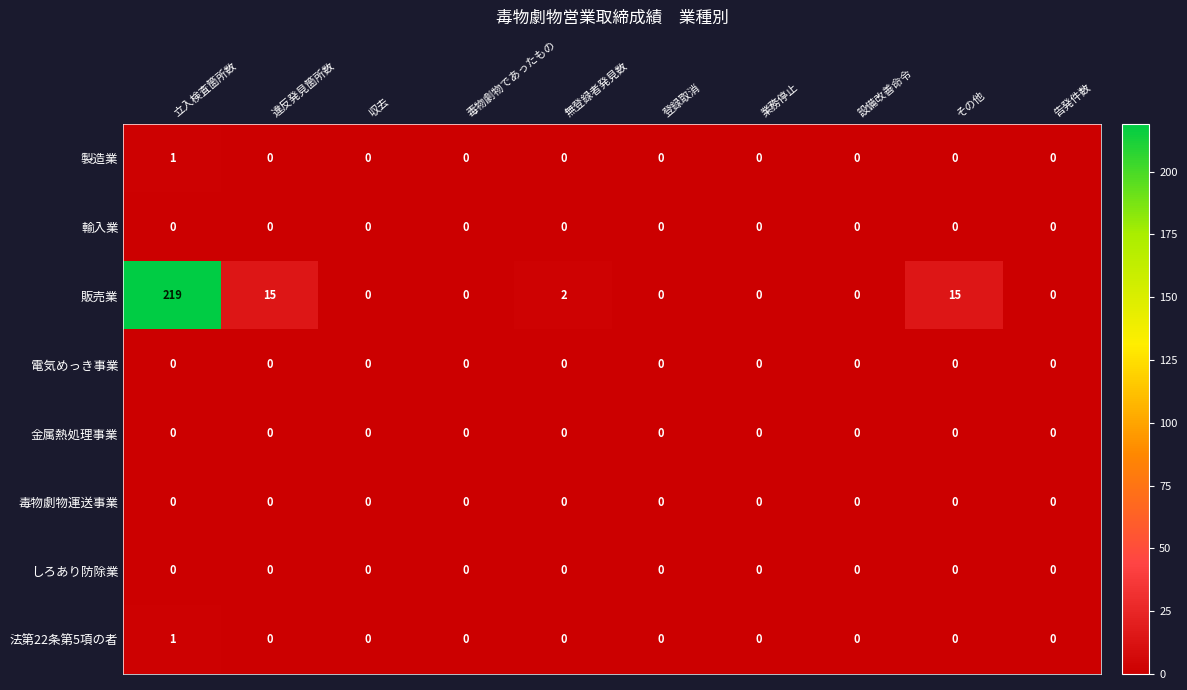

Which series has the widest spread of values?

販売業